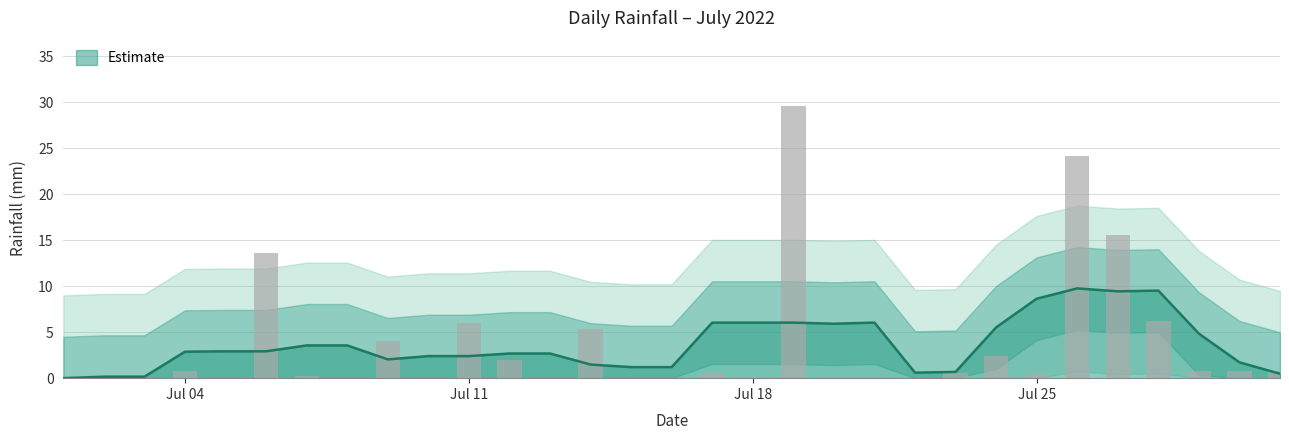

The chart shows a value of 0.6 at 2022-07-23. True or false?

True